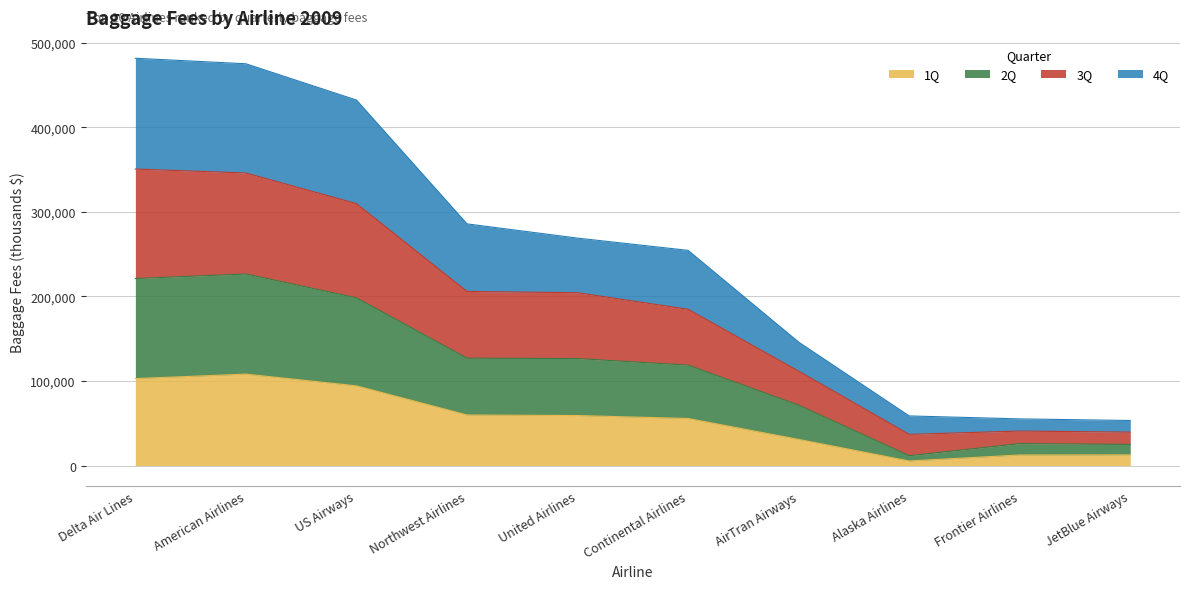

True or false: 4Q and 2Q cross at least once.

False